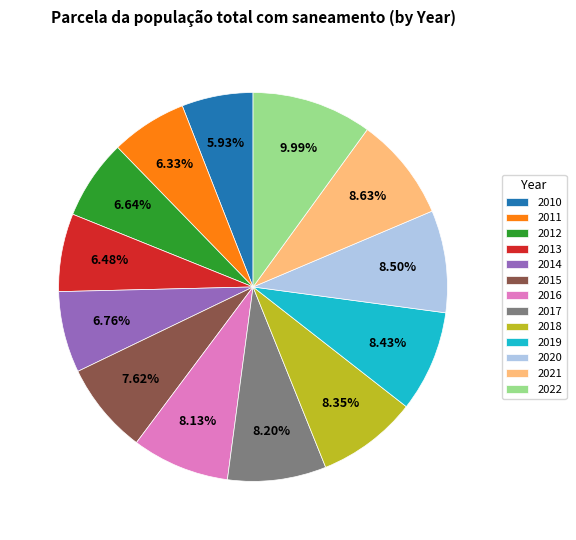

To the nearest percent, what is the combined percentage of 2010 and 2013?

12%